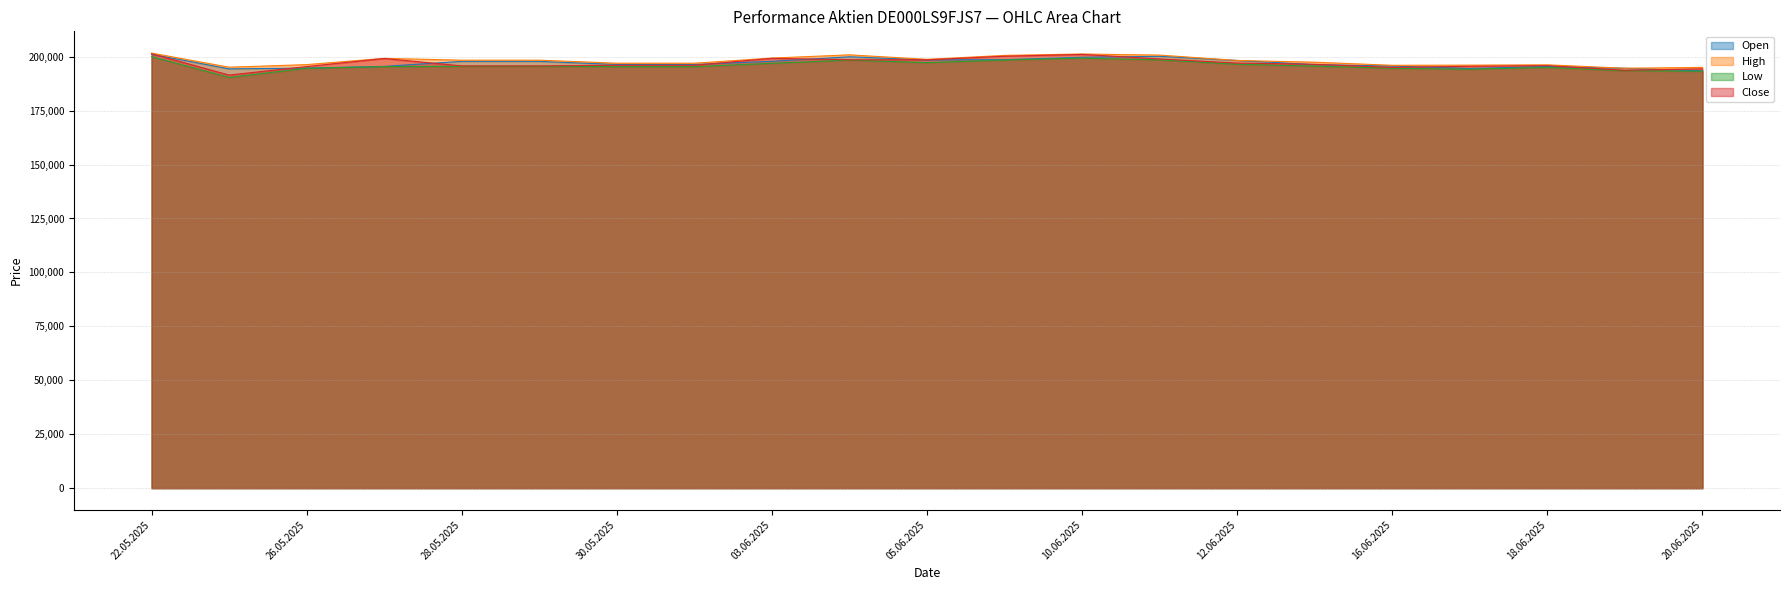

Read the High value at 26.05.2025.

196328